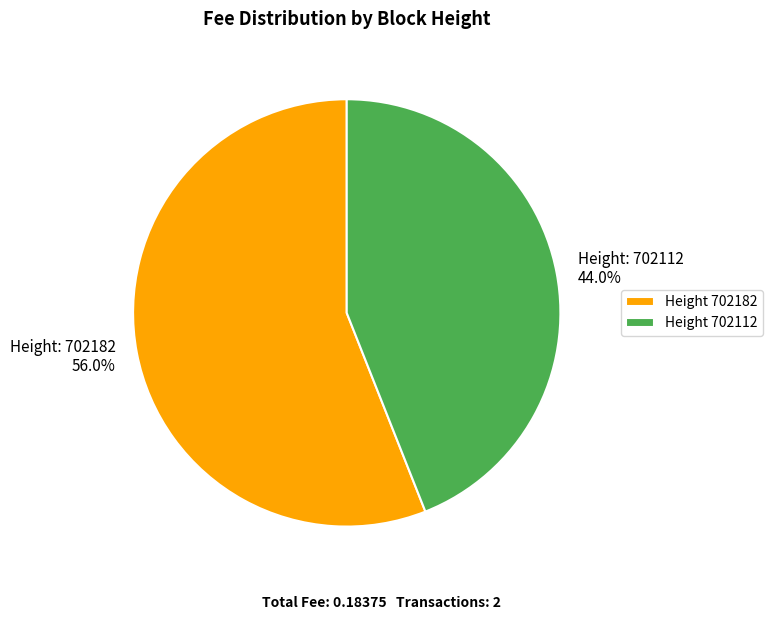

Which has a higher value, Height: 702182 56.0% or Height: 702112 44.0%?

Height: 702182 56.0%